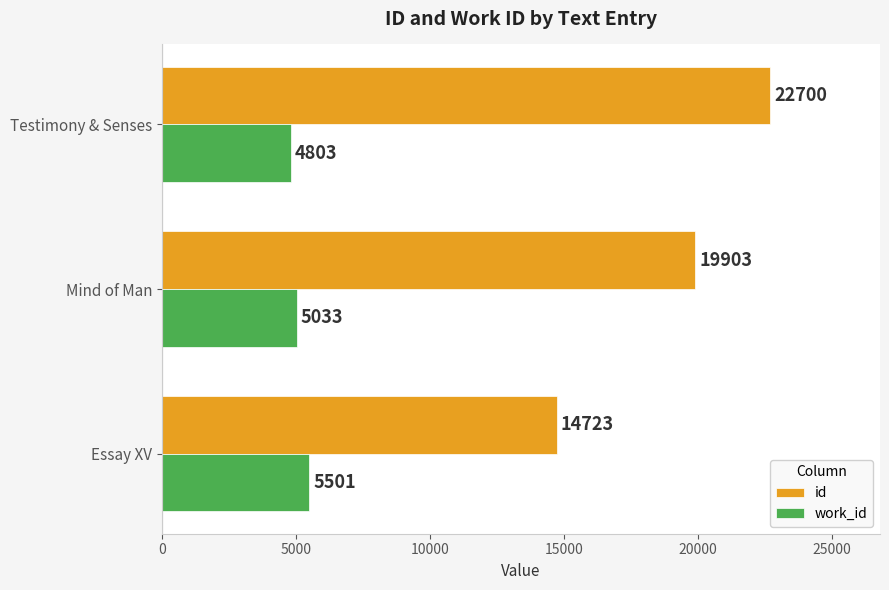

What value does the id series have at Testimony & Senses, to the nearest 50?

22700